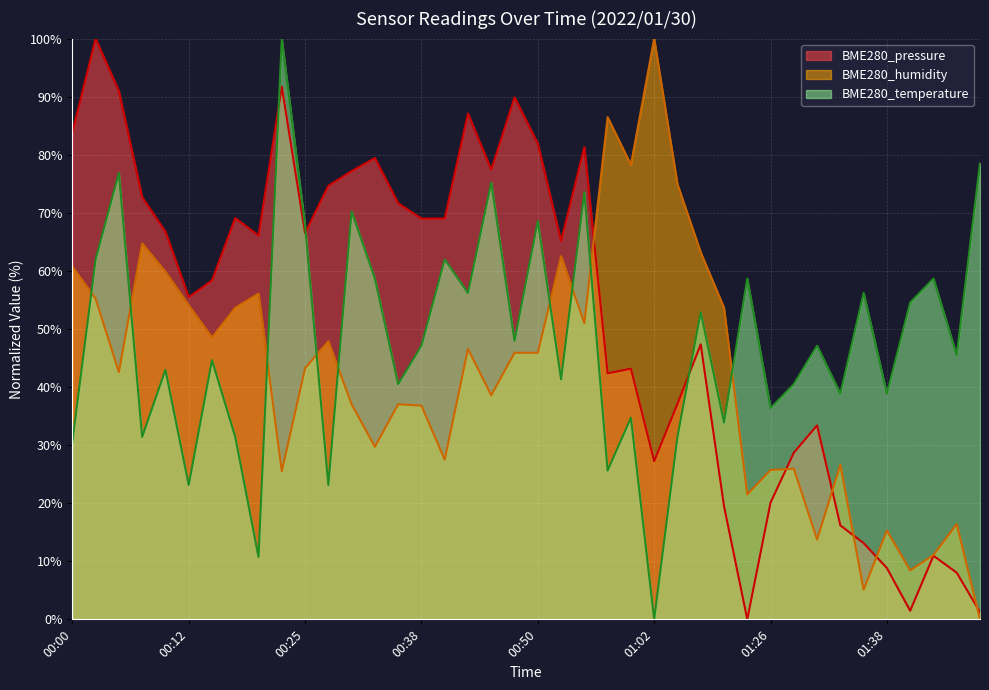

The BME280_temperature series shows 33.9 at 28. True or false?

True